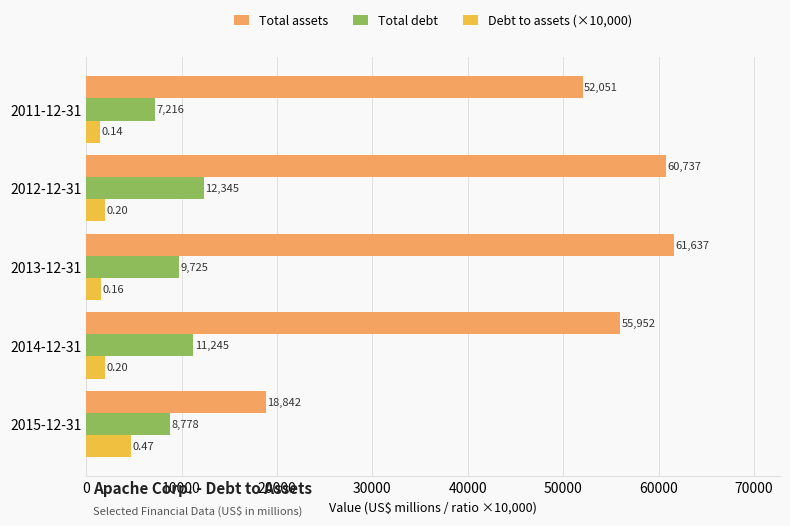

Which series has the largest range (max minus min)?

Total assets